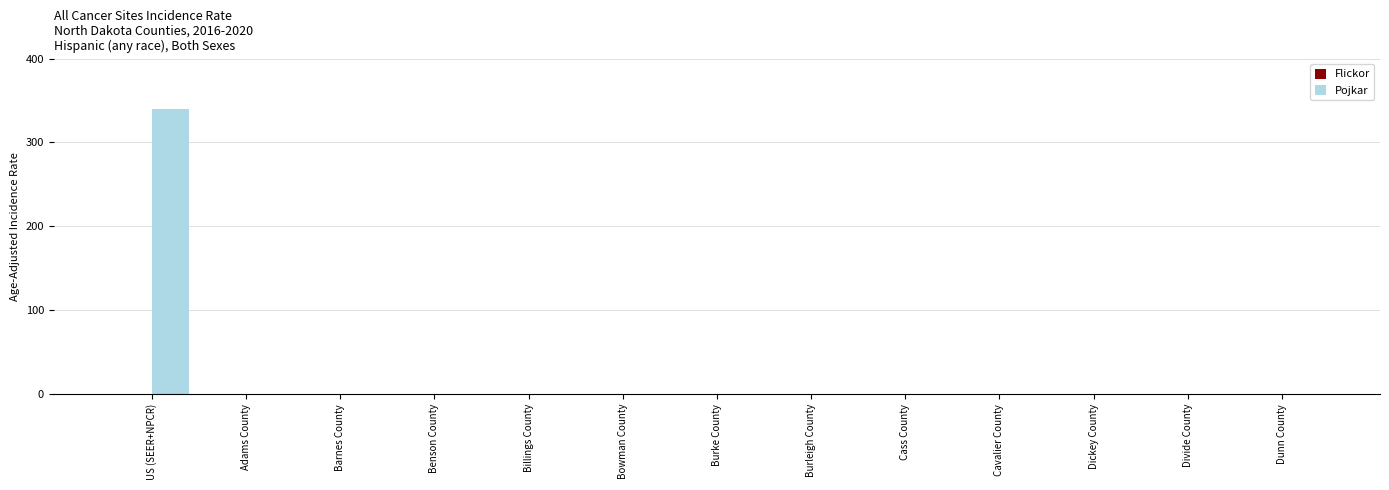

What is the change in value from US (SEER+NPCR) to Benson County?

-339.6